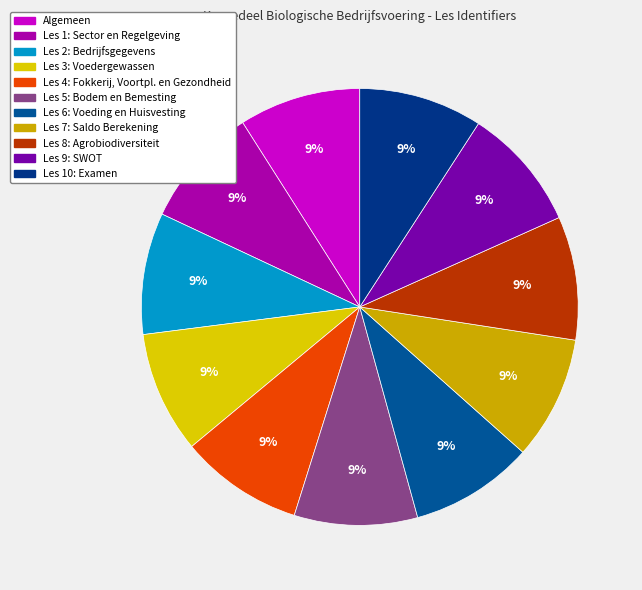

How many segments does this pie chart have?

11